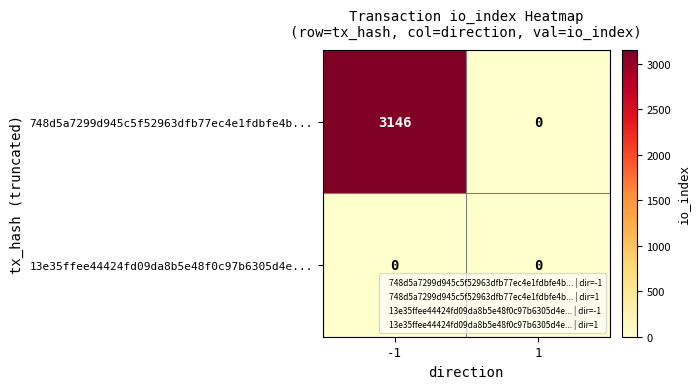

The 13e35ffee44424fd09da8b5e48f0c97b6305d4e... series shows 0 at 1. True or false?

True